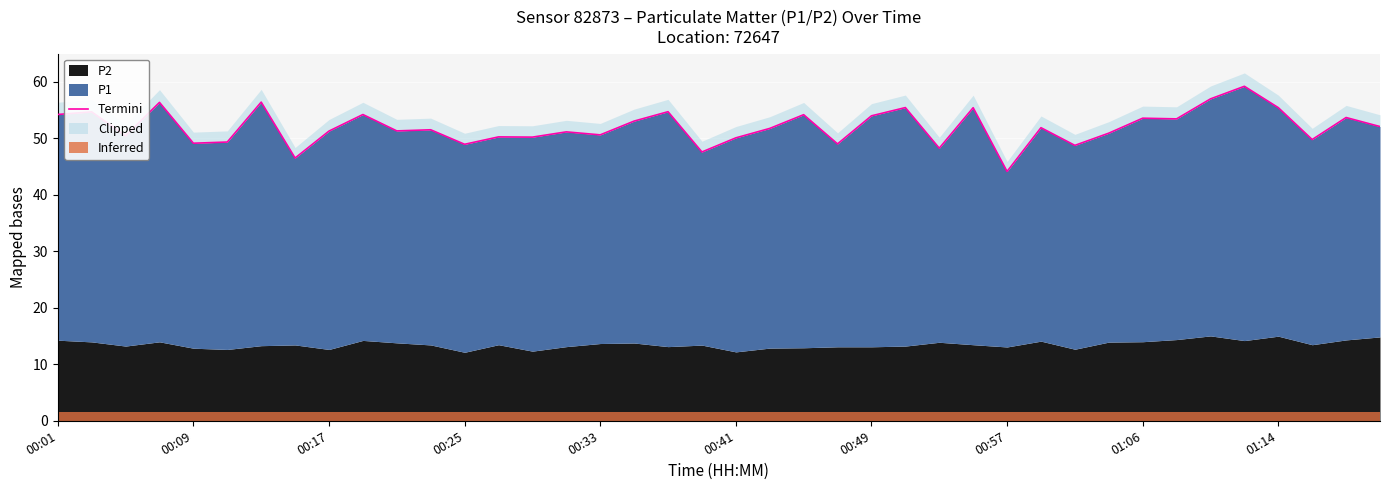

What is the maximum value shown in the chart?

59.2